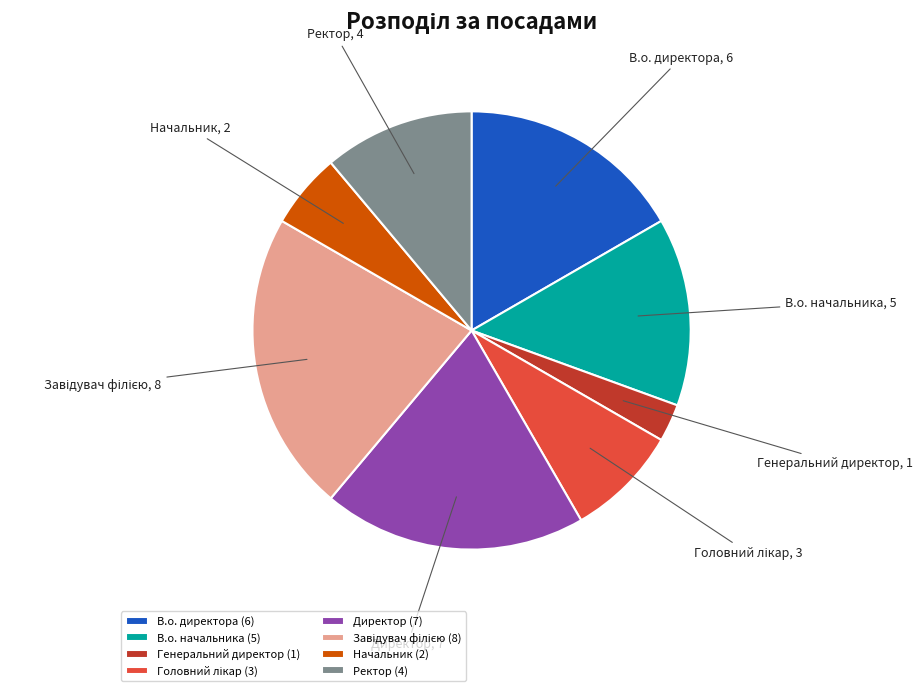

Does any single category account for the majority?

No